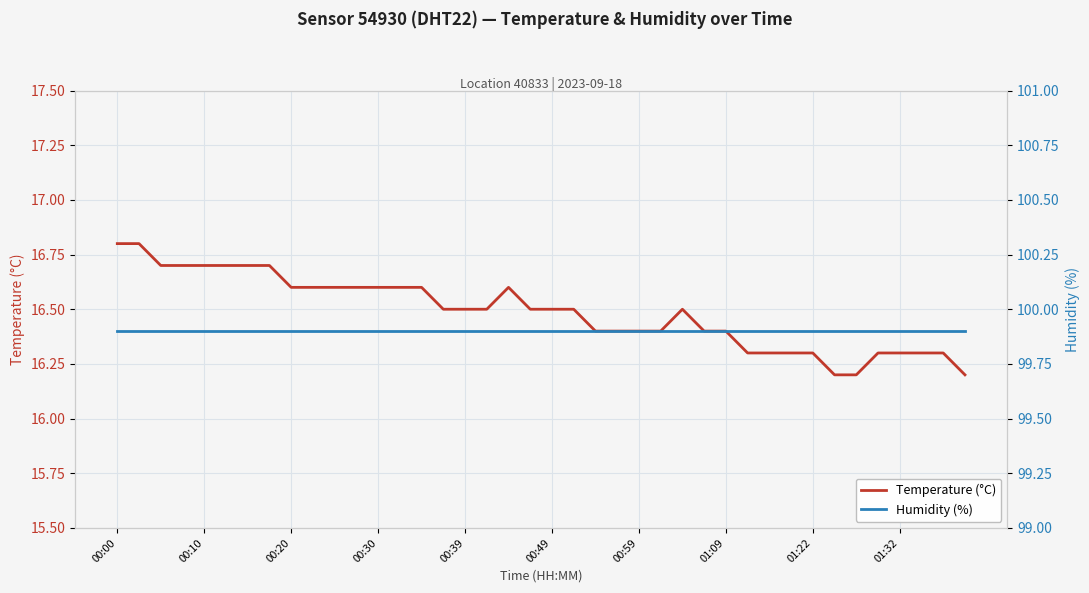

The Temperature (°C) series shows 10.3 at 17. True or false?

False